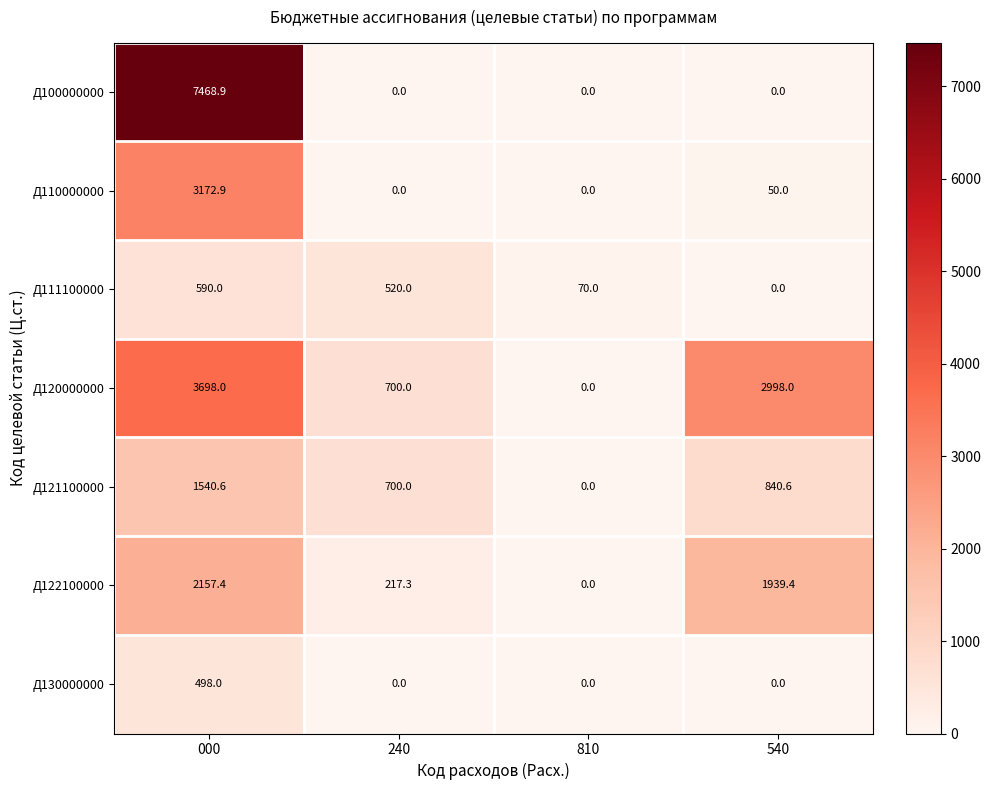

Which series has the largest range (max minus min)?

Д100000000